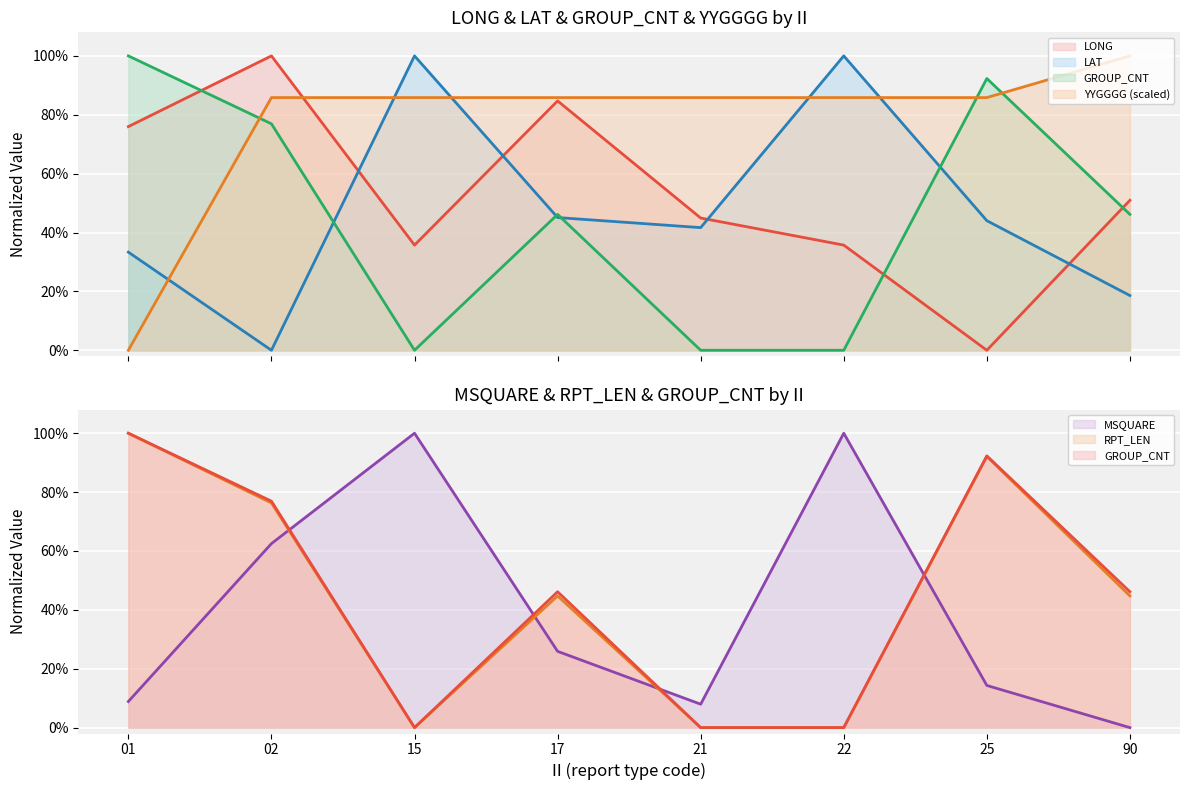

Reading left to right, extract all data points from this chart.

LONG: 01=0.8	02=1.0	15=0.4	17=0.8	21=0.4	22=0.4	25=0.0	90=0.5
LAT: 01=0.3	02=0.0	15=1.0	17=0.5	21=0.4	22=1.0	25=0.4	90=0.2
MSQUARE: 01=0.1	02=0.6	15=1.0	17=0.3	21=0.1	22=1.0	25=0.1	90=0.0
RPT_LEN: 01=1.0	02=0.8	15=0.0	17=0.4	21=0.0	22=0.0	25=0.9	90=0.4
GROUP_CNT: 01=1.0	02=0.8	15=0.0	17=0.5	21=0.0	22=0.0	25=0.9	90=0.5
YYGGGG: 01=0.0	02=0.9	15=0.9	17=0.9	21=0.9	22=0.9	25=0.9	90=1.0